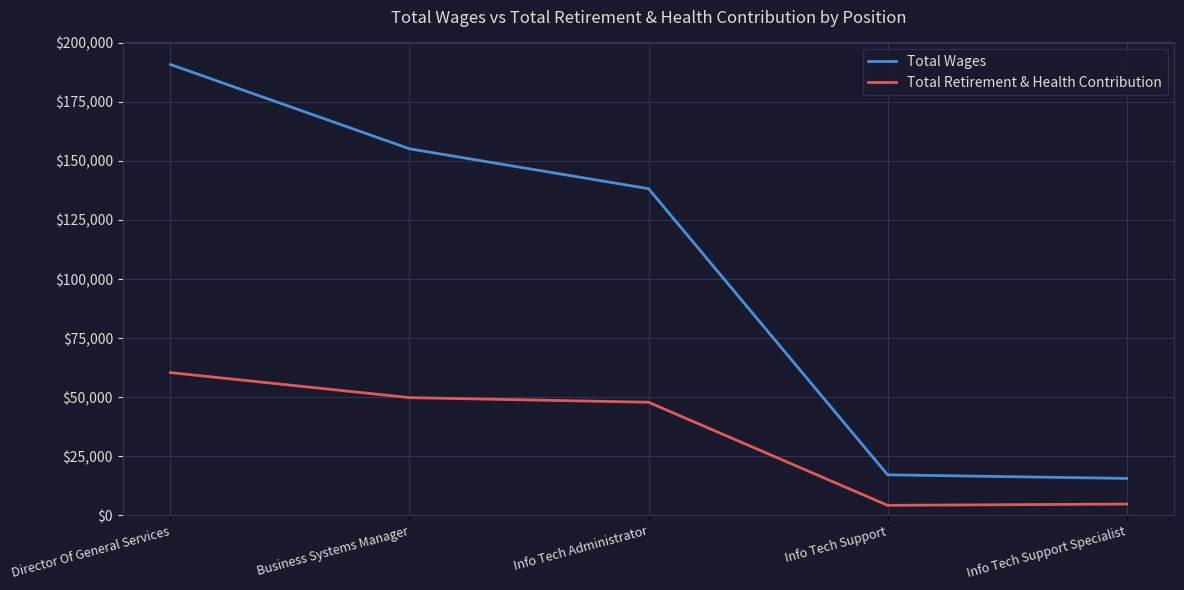

True or false: Total Retirement & Health Contribution and Total Wages cross at least once.

False